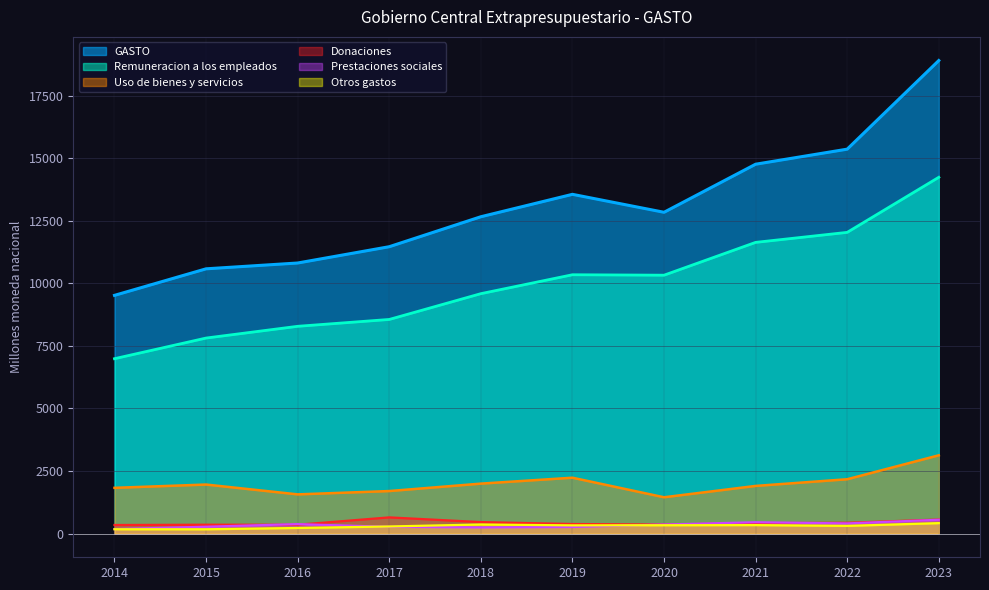

What is the difference between the maximum and minimum values in the Remuneracion a los empleados series?

7248.9